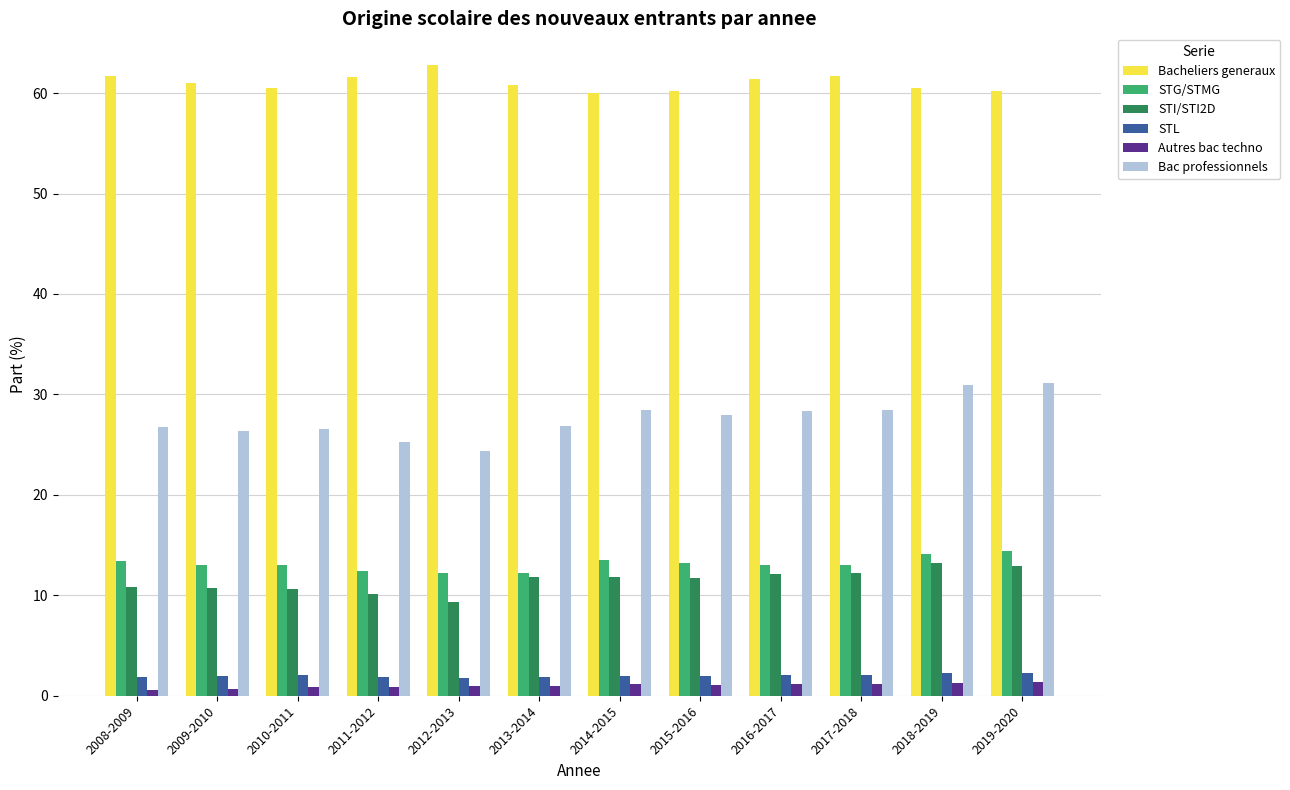

What is the difference between the Bacheliers generaux values at 2015-2016 and 2010-2011?

0.3